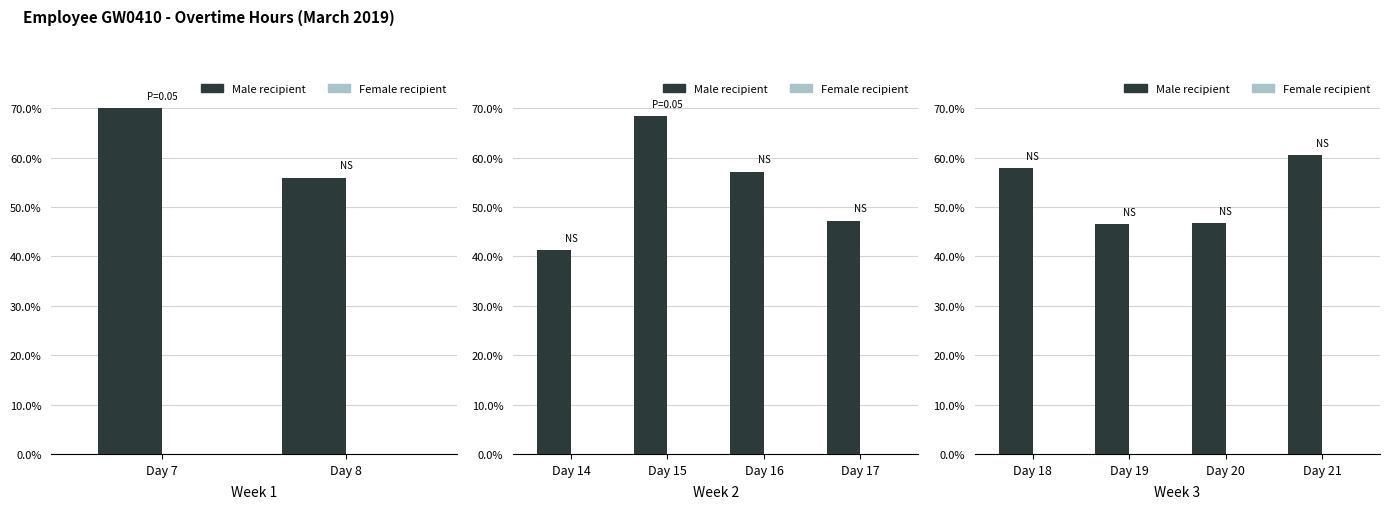

What is the difference between the highest and lowest values at Day 21?

60.5